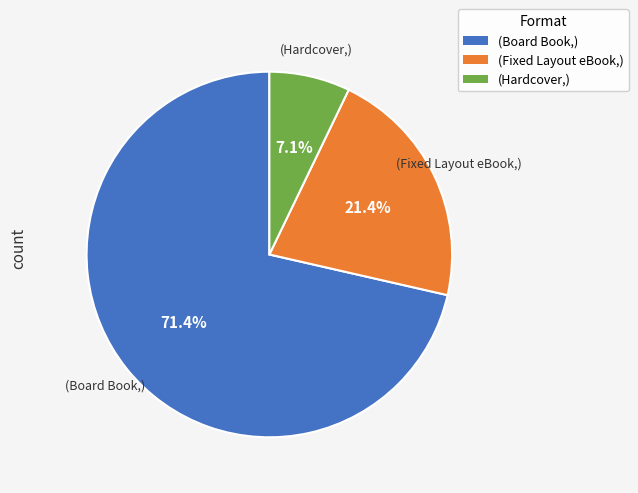

Is there any slice that represents more than half of the pie?

Yes